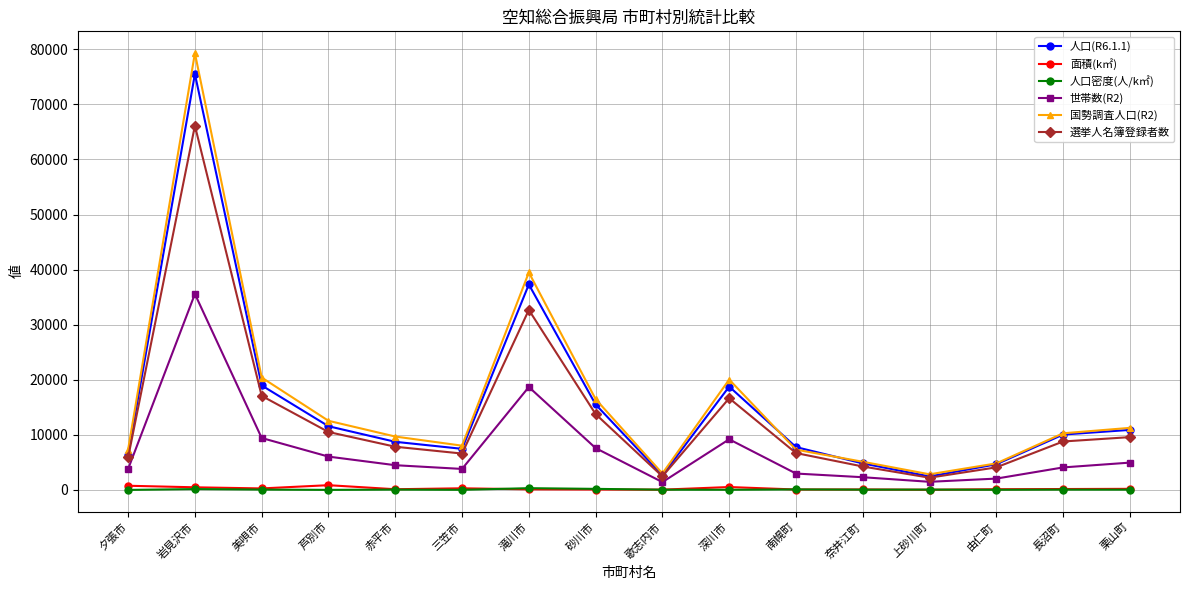

Count the number of data series in this chart.

6